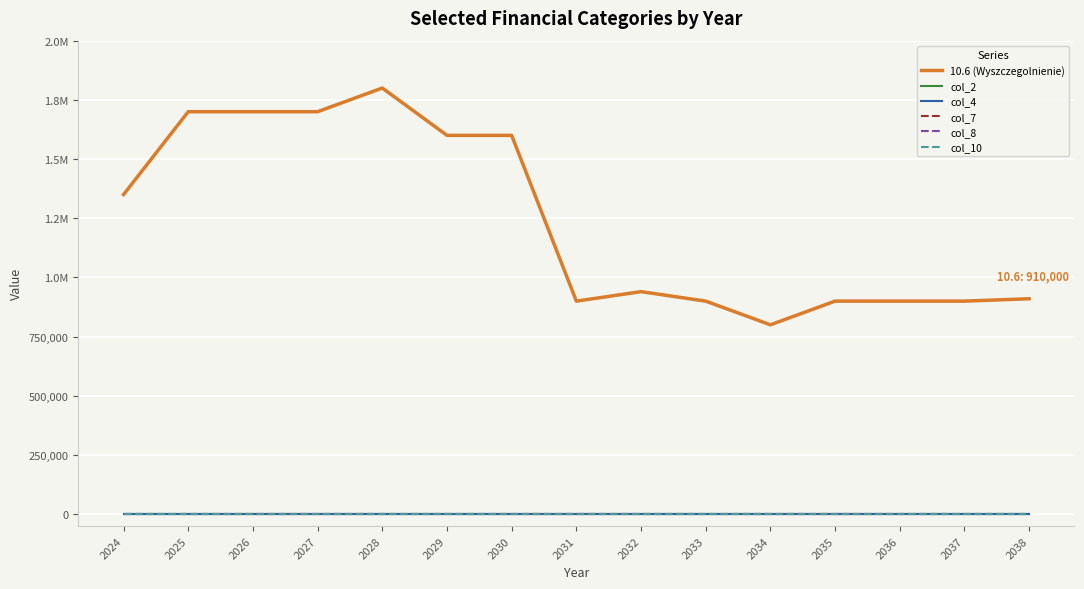

Is this an area chart (filled region under the line)?

No